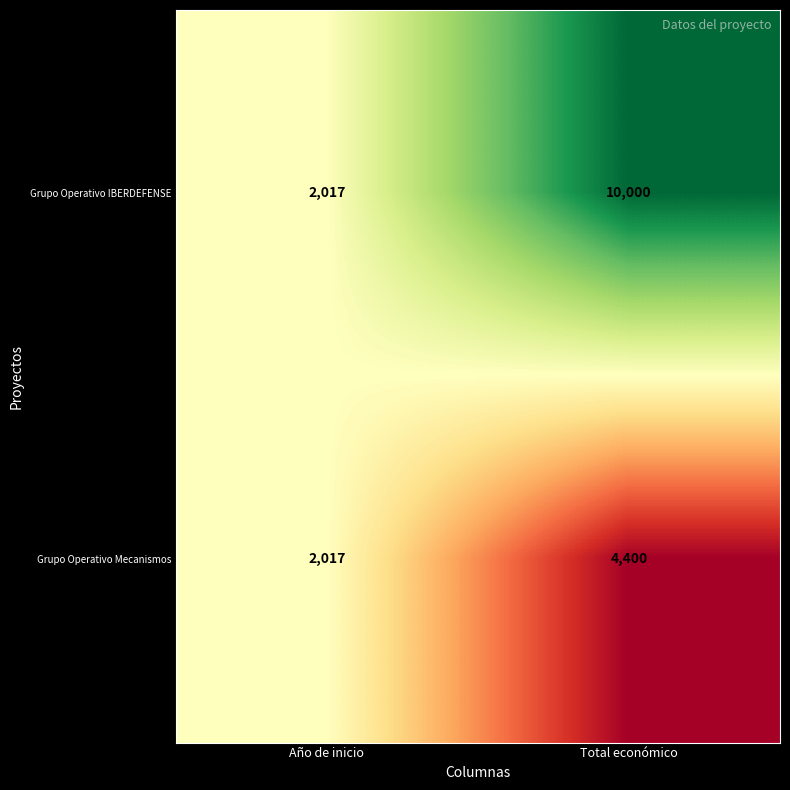

At which category is the sum across all series the highest?

Total económico